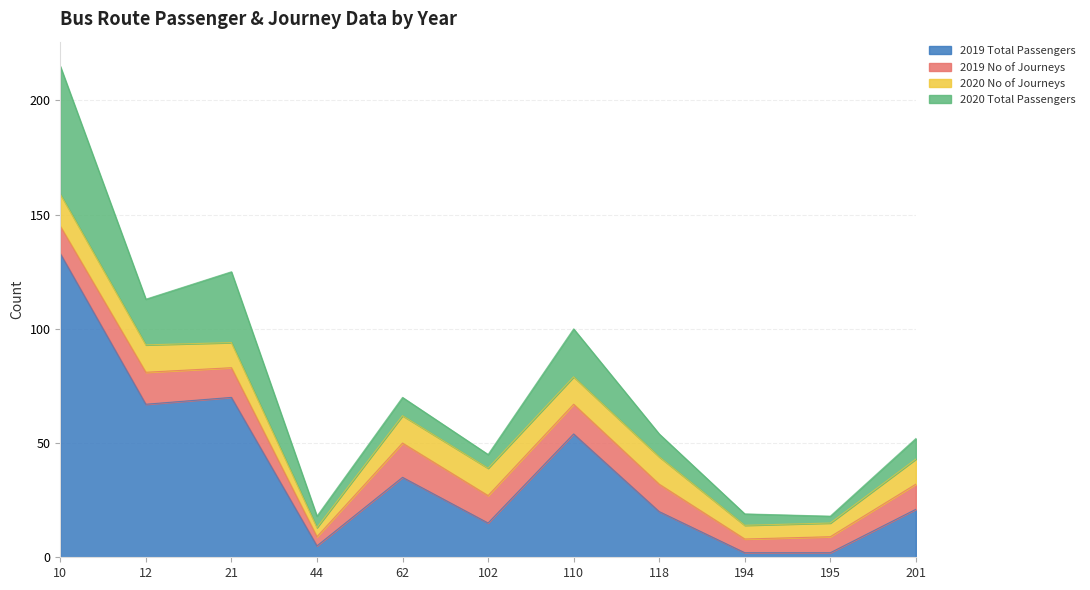

Which series changed the most between 12 and 110?

2019 Total Passengers